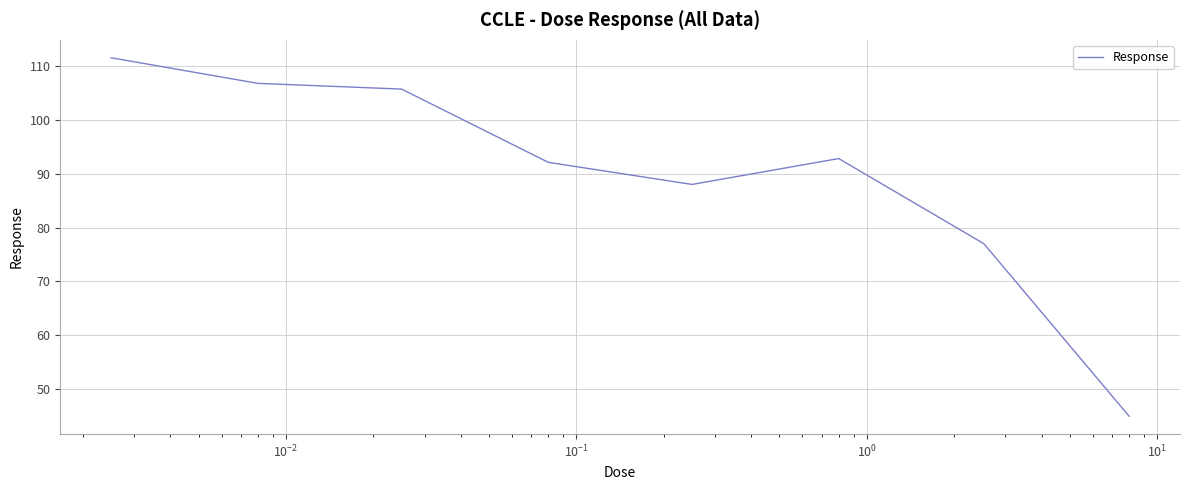

What is the minimum value shown in the chart?

45.0